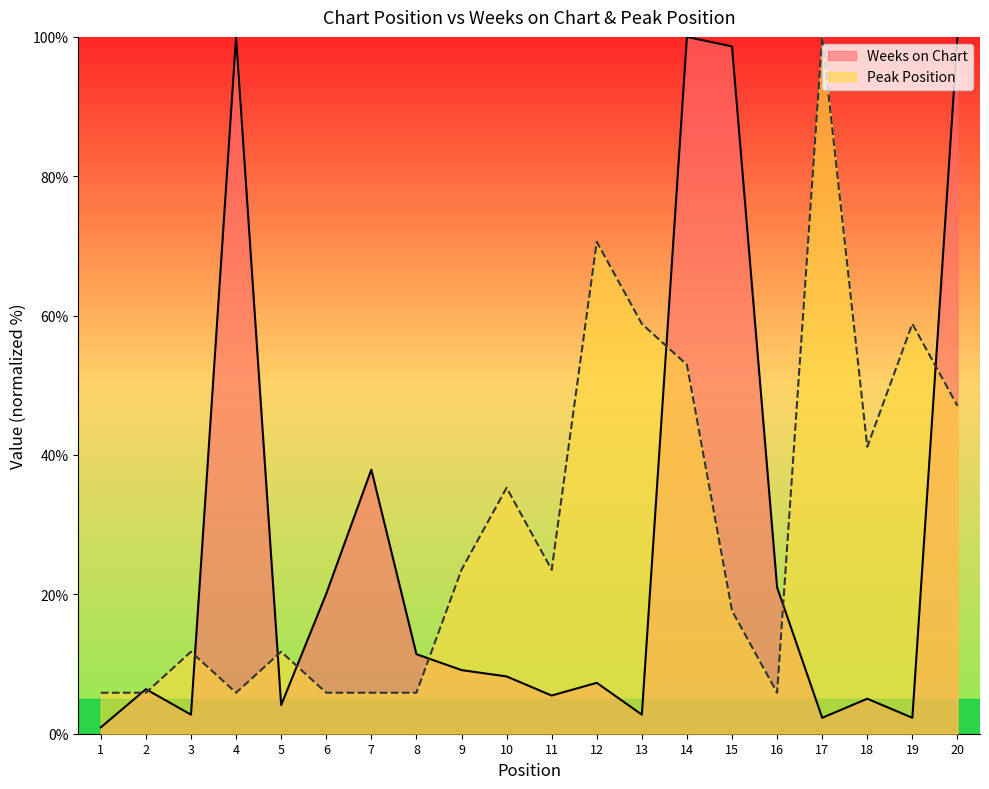

After their last crossing, which series has the higher values: Weeks on Chart or Peak Position?

Weeks on Chart